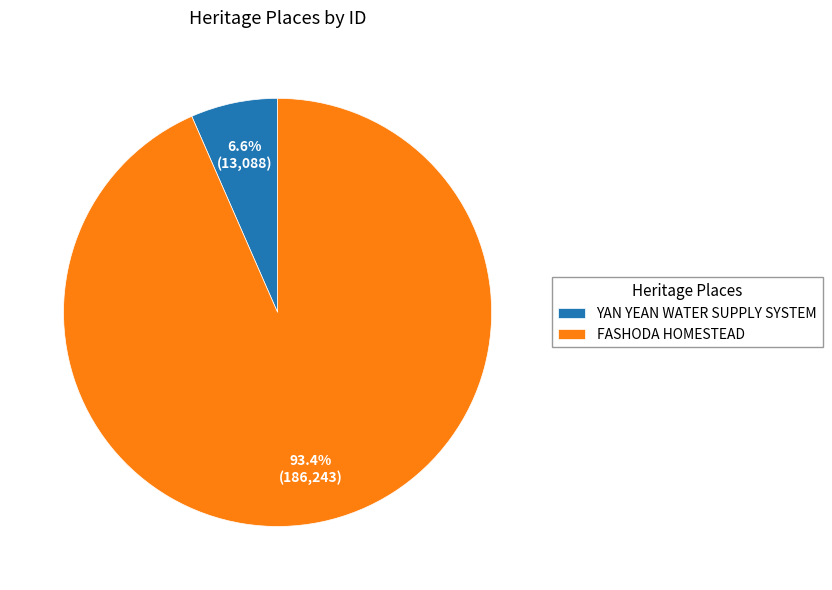

Is it true that FASHODA HOMESTEAD is 99% of the pie?

False